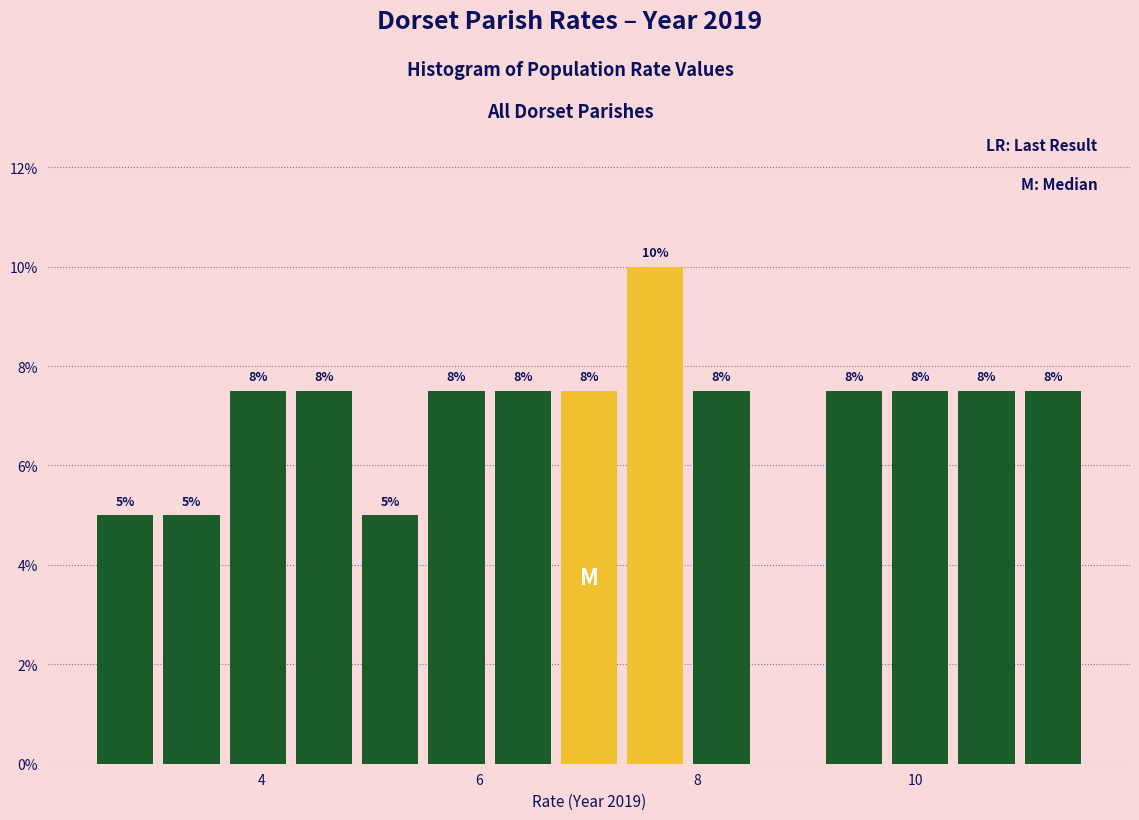

Read against the x-axis, roughly where is the centre of the tallest bar?

7.6